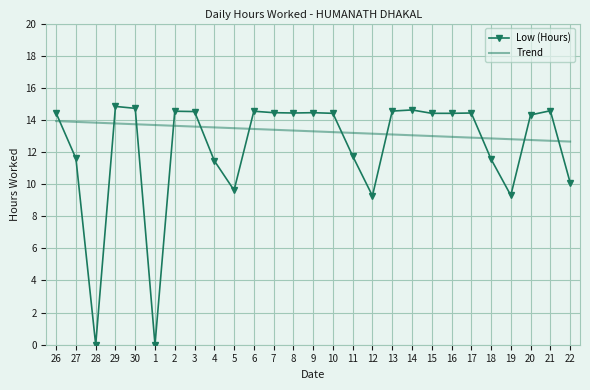

At how many categories does at least one series exceed 13?

24